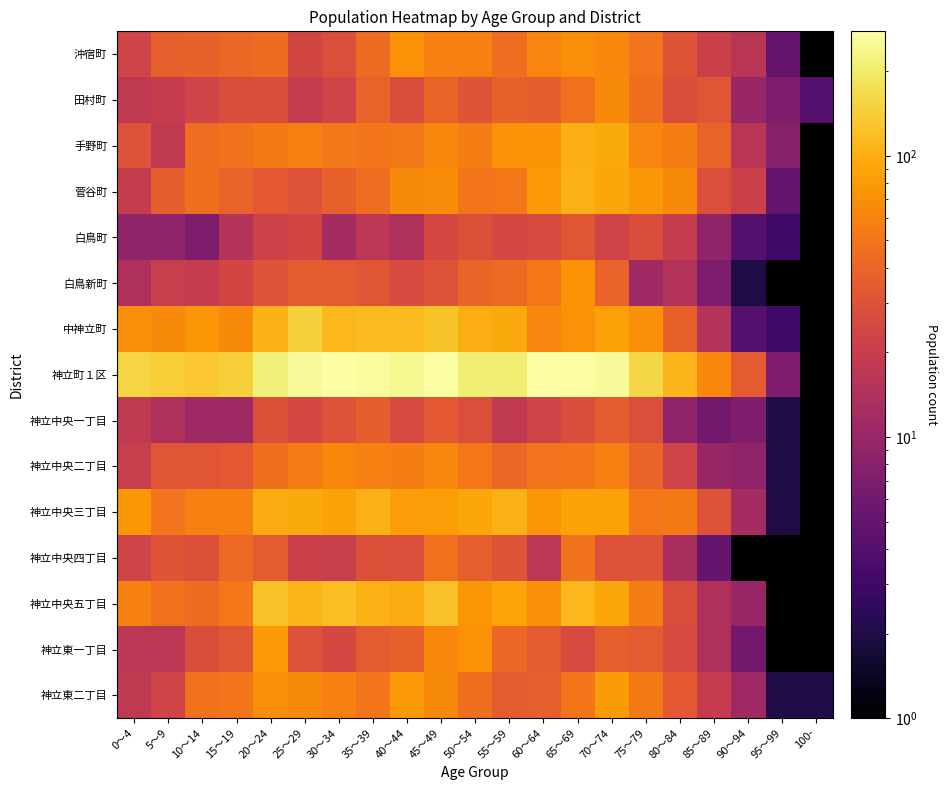

What is the approximate value of 神立町１区 at 0～4?

155.0